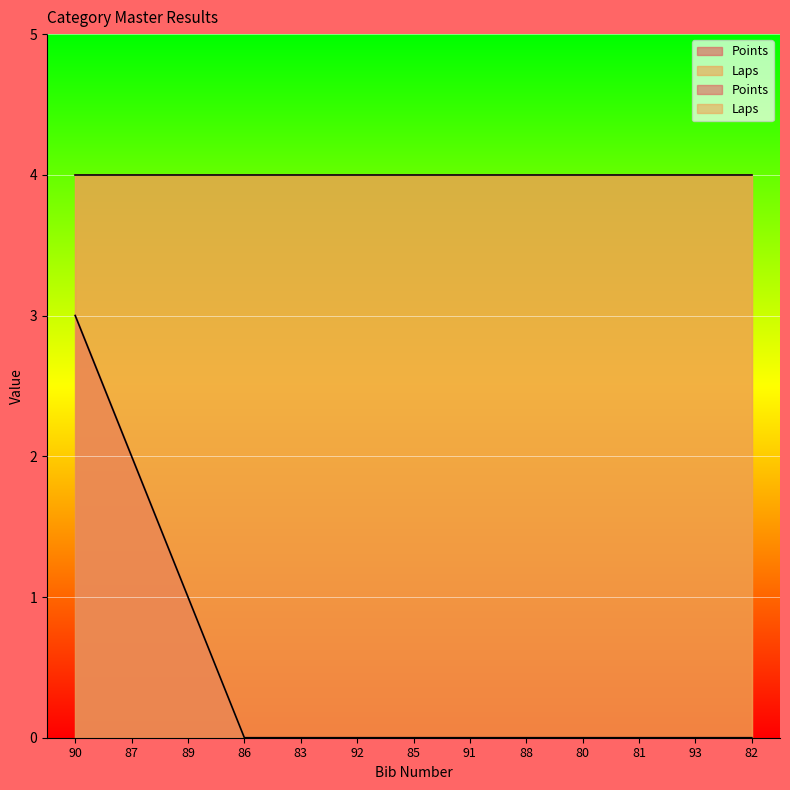

The chart shows a value of 2 at 83. True or false?

False